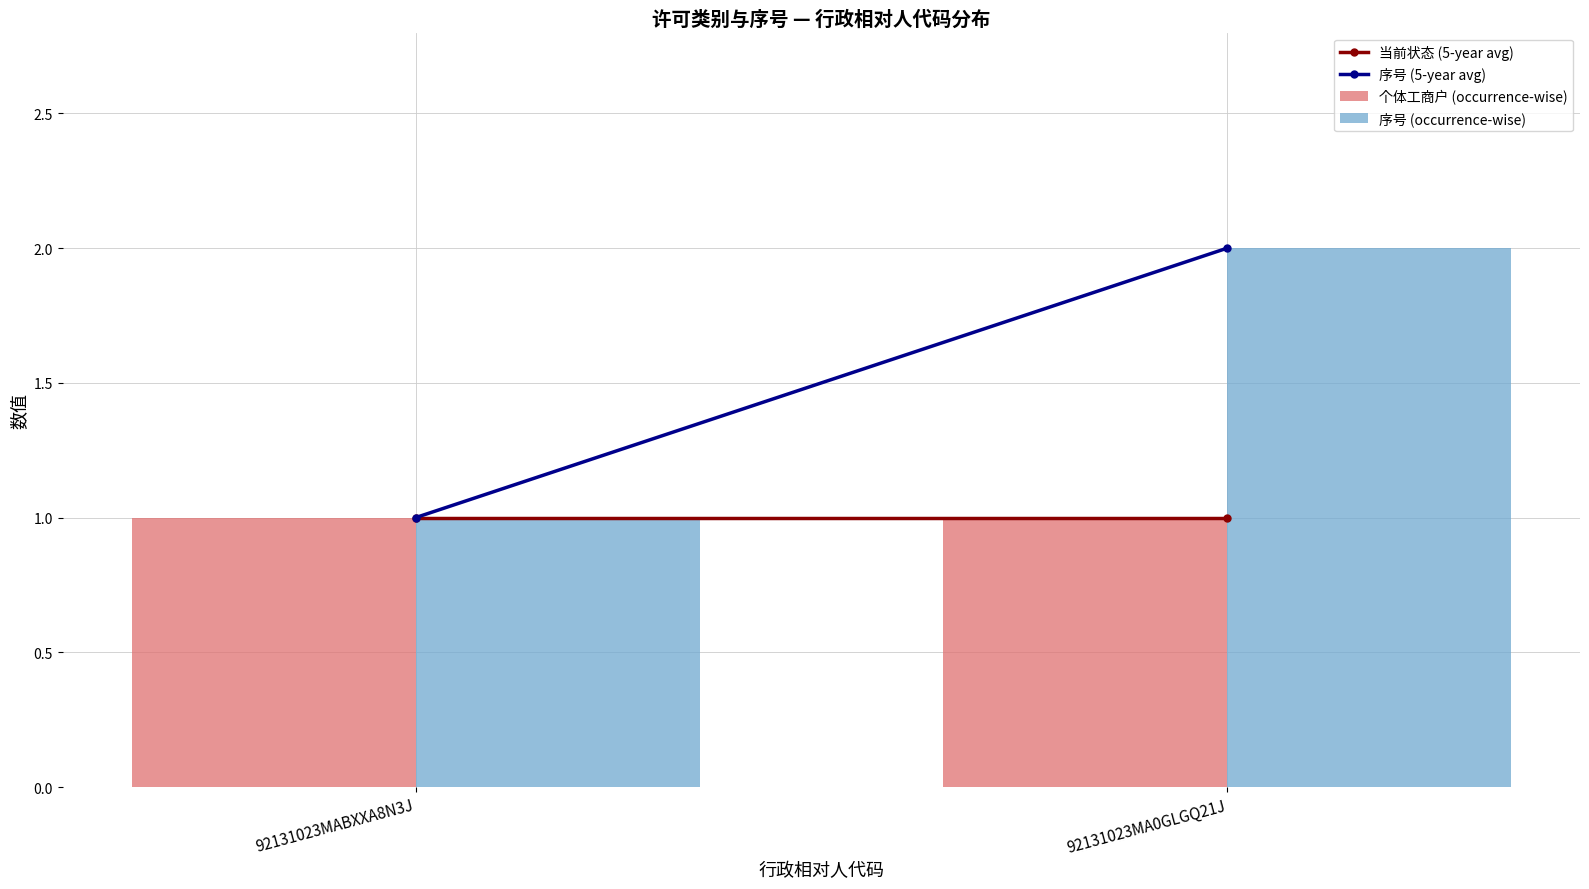

Between 92131023MABXXA8N3J and 92131023MA0GLGQ21J, which series saw the biggest shift?

序号 (occurrence-wise)